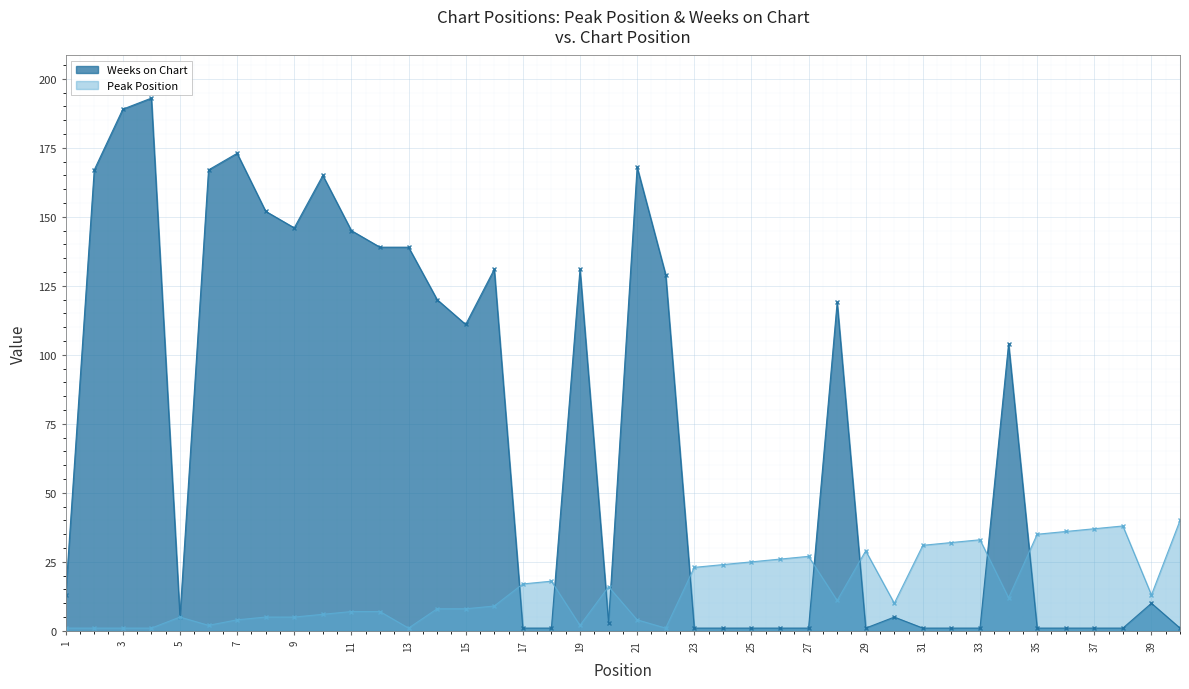

What is the difference between the maximum and minimum values in the Peak Position series?

39